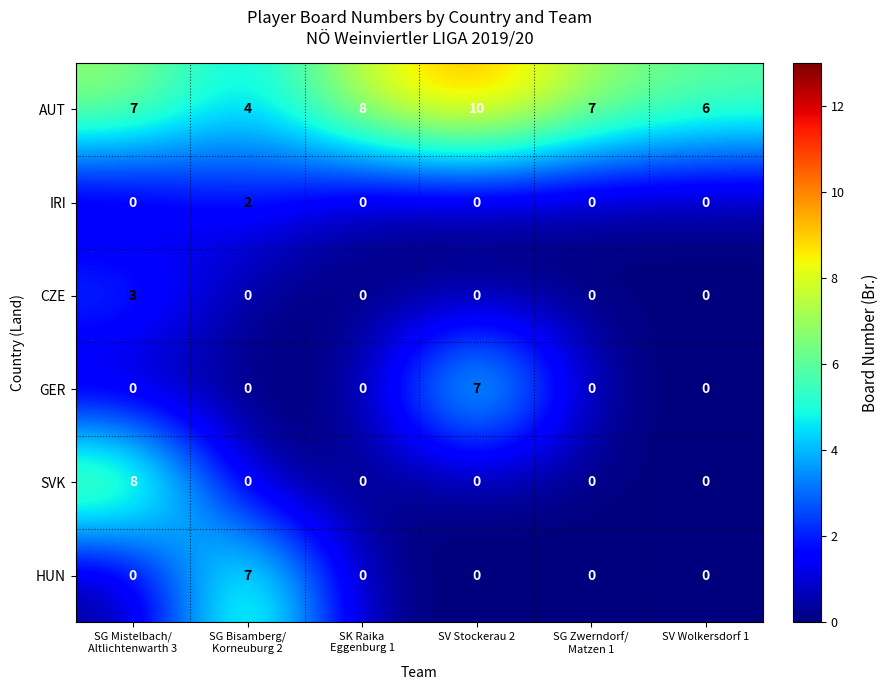

The value of AUT at SV Stockerau 2 is 10. True or false?

True